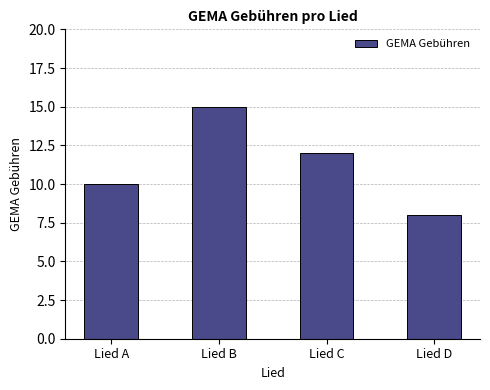

Between Lied C and Lied A, which is larger?

Lied C